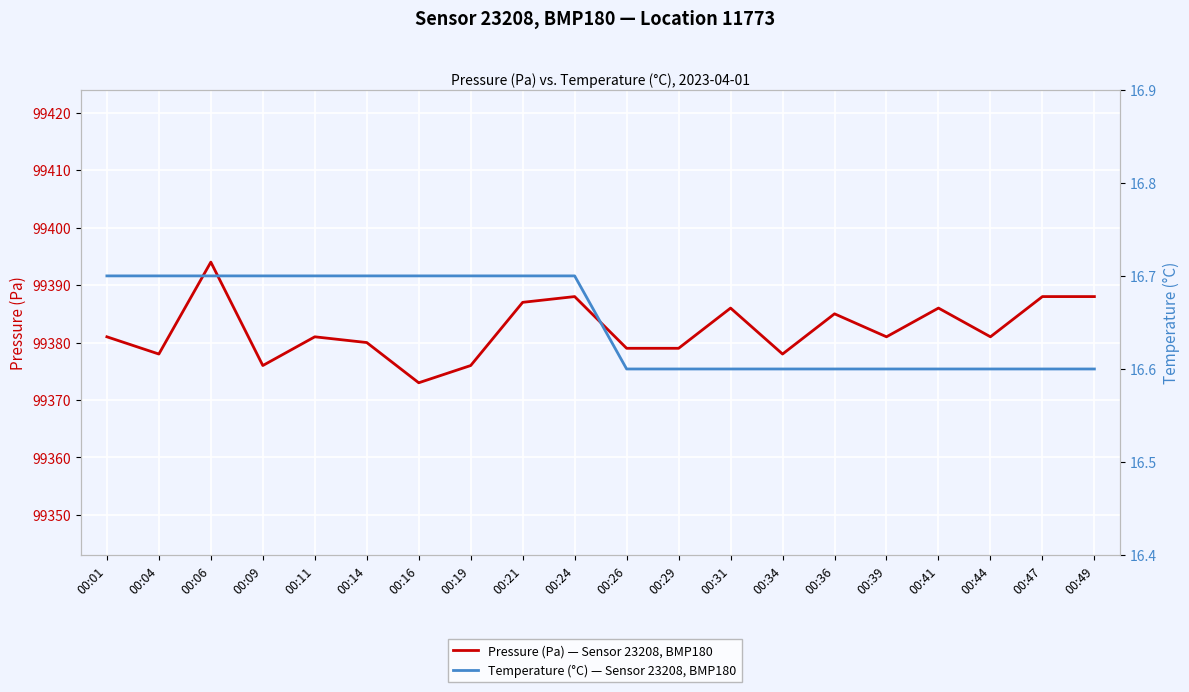

At which category is the sum across all series the highest?

00:06